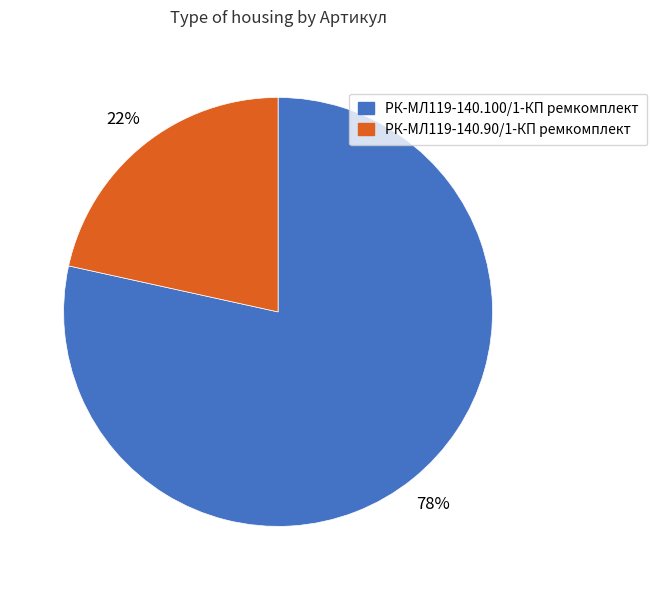

To the nearest percent, what is the combined percentage of РК-МЛ119-140.90/1-КП ремкомплект and РК-МЛ119-140.100/1-КП ремкомплект?

100%